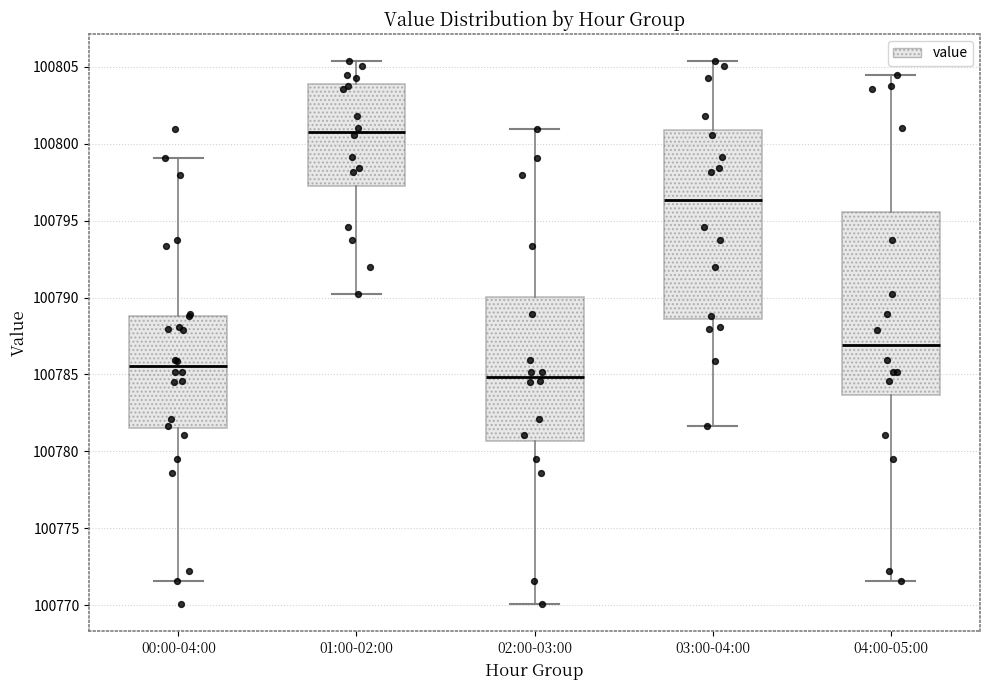

Which box has the lowest median line?

02:00-03:00